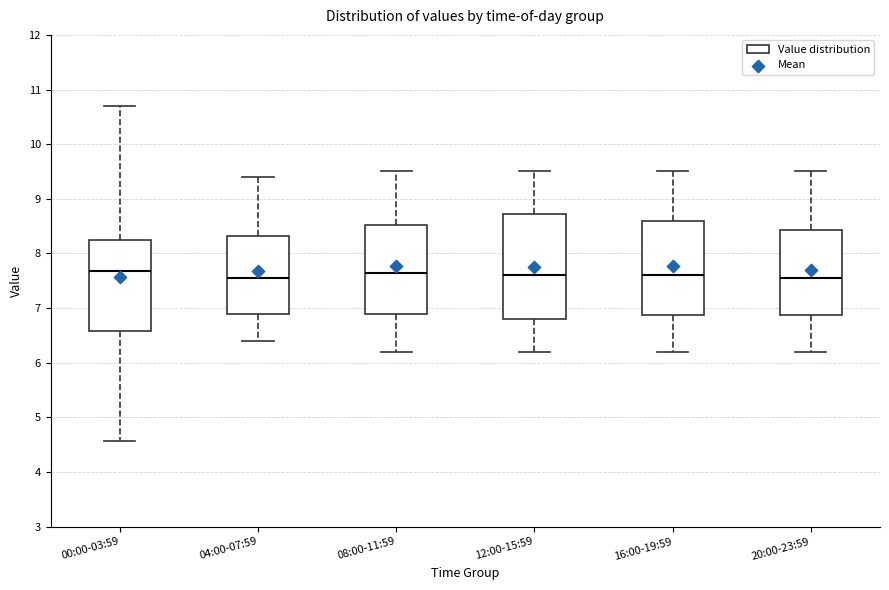

Reading left to right, transcribe this box plot: for each box, give where its median line is, the range the box spans, and where its two whiskers end, as read against the y-axis. The values are not printed on the chart, so give them approximately, as read against the axis.

00:00-03:59: median 7.7, box 6.6 to 8.3, whiskers 4.6 to 10.7
04:00-07:59: median 7.6, box 6.9 to 8.3, whiskers 6.4 to 9.4
08:00-11:59: median 7.7, box 6.9 to 8.5, whiskers 6.2 to 9.5
12:00-15:59: median 7.6, box 6.8 to 8.7, whiskers 6.2 to 9.5
16:00-19:59: median 7.6, box 6.9 to 8.6, whiskers 6.2 to 9.5
20:00-23:59: median 7.6, box 6.9 to 8.4, whiskers 6.2 to 9.5